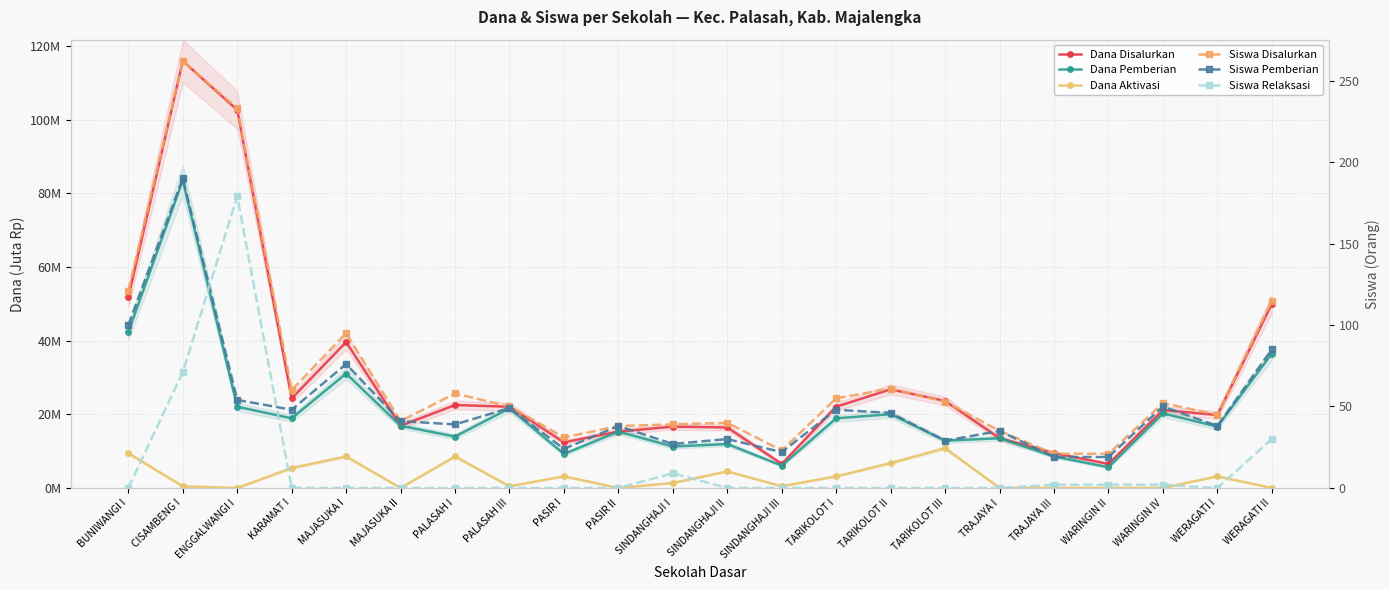

What is the total value across all series at WERAGATI II?

316.4